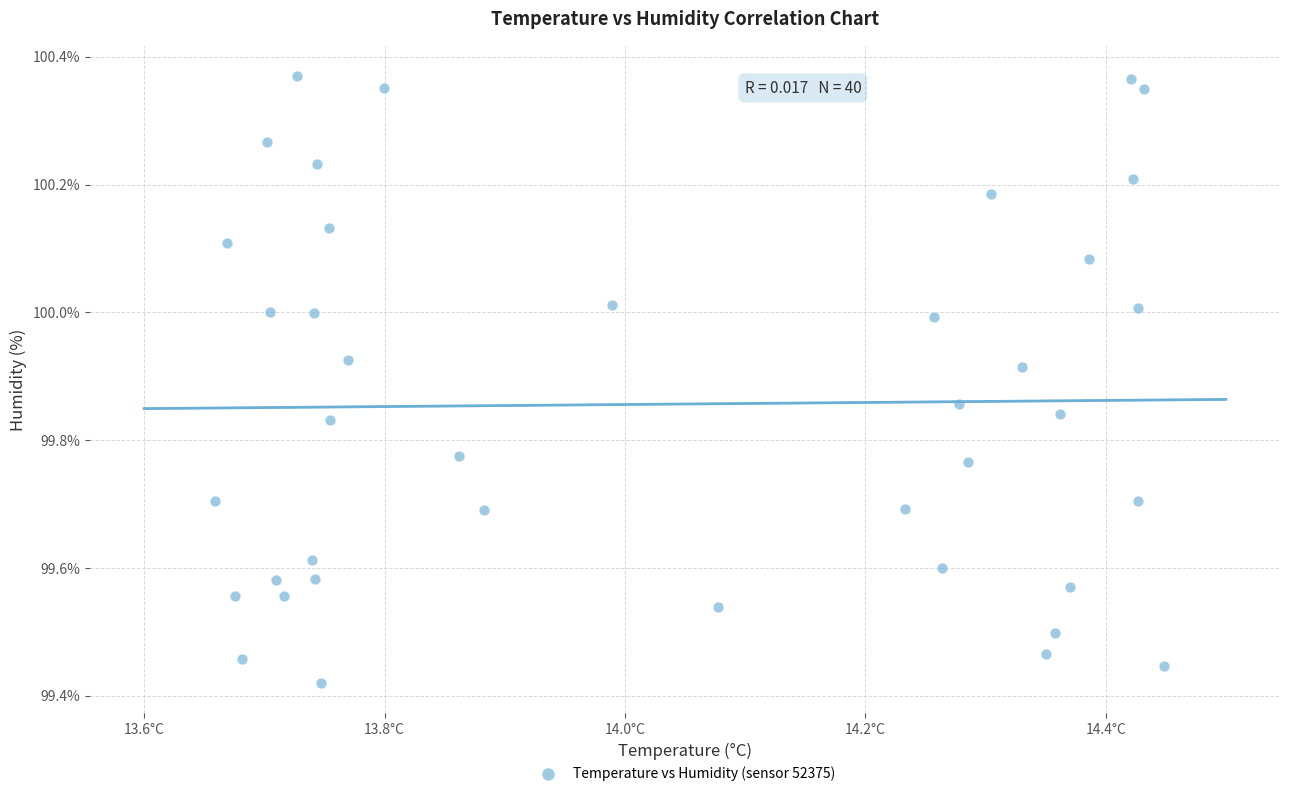

What is the range of X values (max minus min)?

0.8